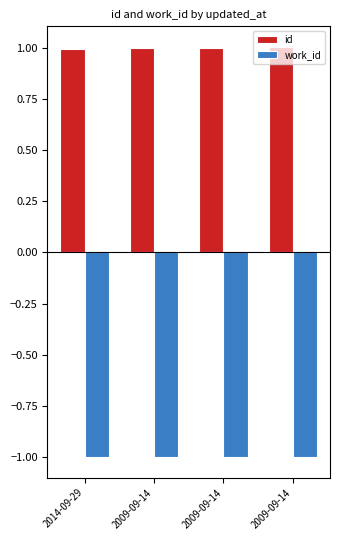

What is the sum of the work_id values at 2009-09-14 and 2014-09-29?

-2.0